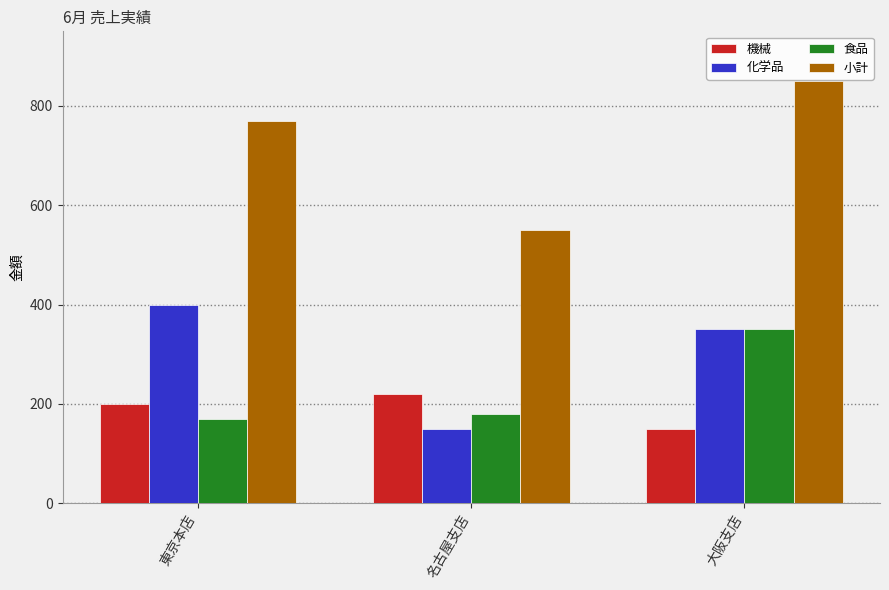

What is the difference between the second highest and minimum values in the 化学品 series?

200